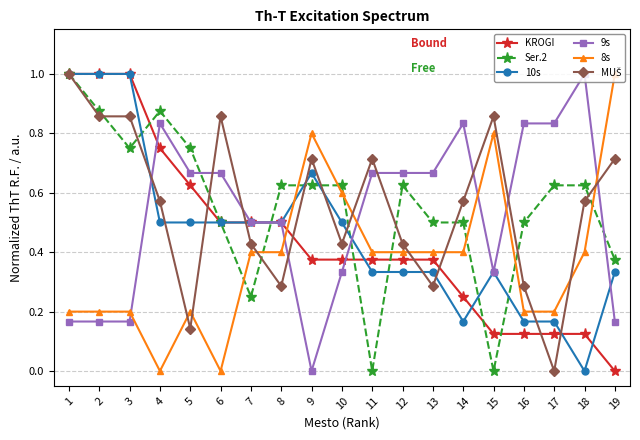

Is the value of Ser.2 at 6 greater than the value of KROGI at 1?

No